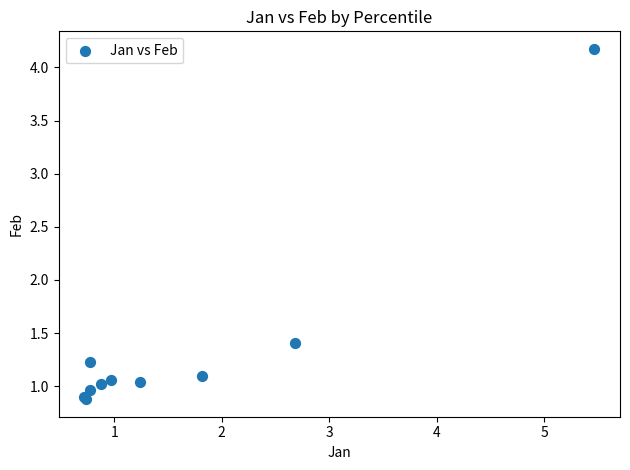

What Y value in the scatter plot is closest to 2?

1.4